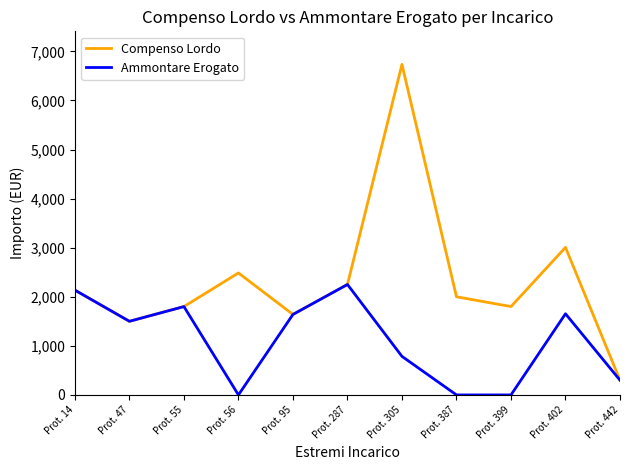

What is the maximum value shown in the chart?

6734.4